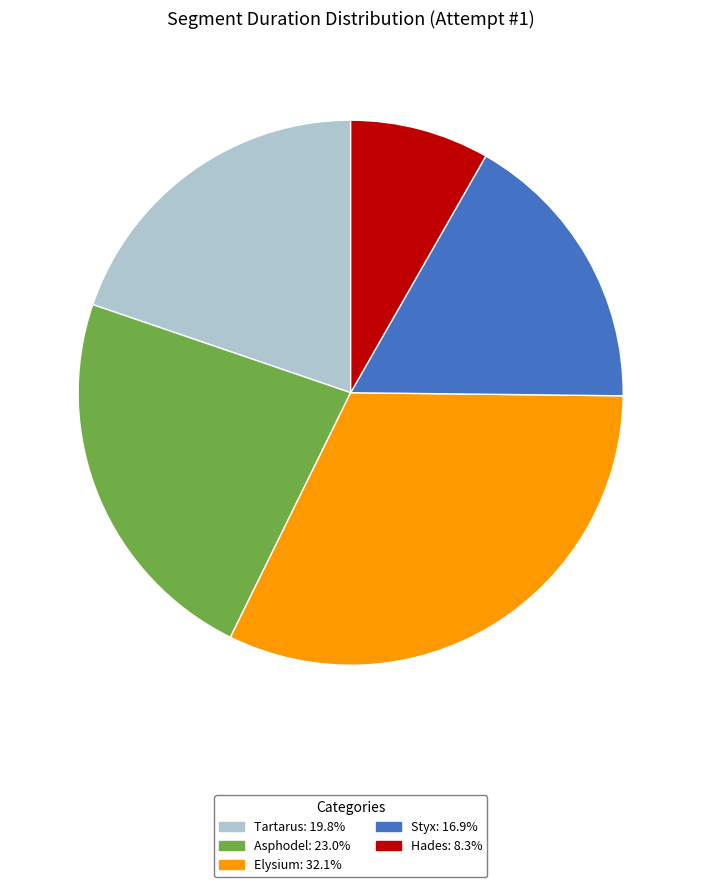

What is the smallest slice in the pie chart?

Hades